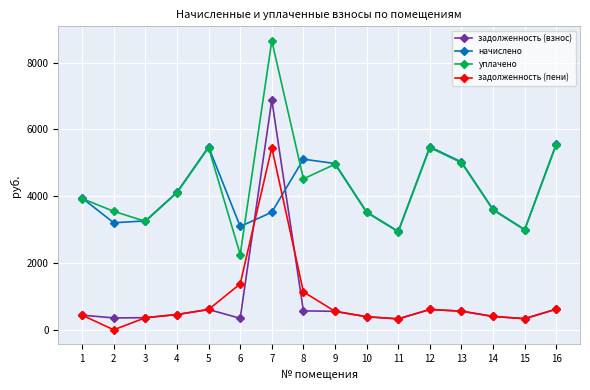

At 8, list the series in order from largest to smallest.

начислено, уплачено, задолженность (пени), задолженность (взнос)